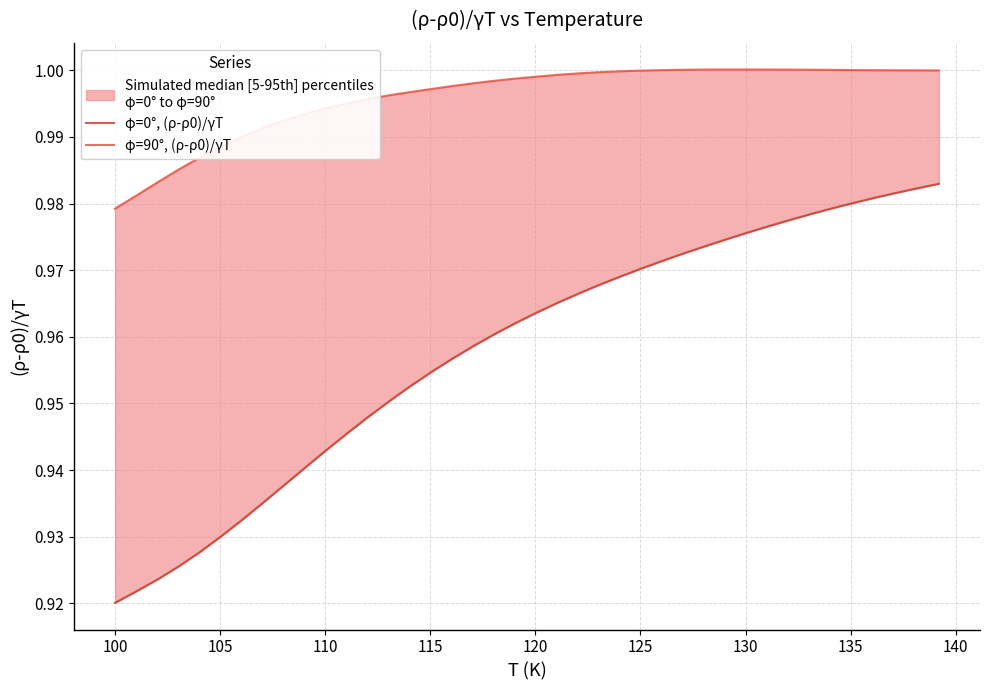

True or false: φ=0°, (ρ-ρ0)/γT has more than 0 points higher than both neighbors.

False